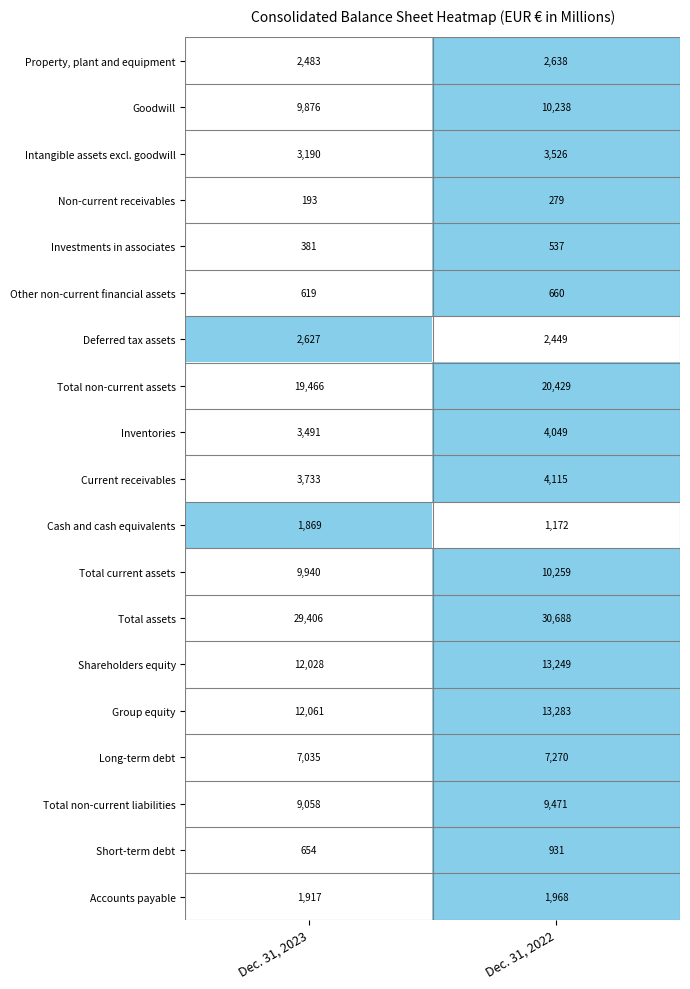

What is the sum of all Non-current receivables values?

472